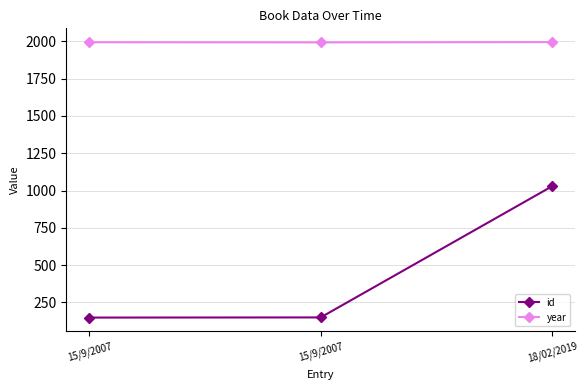

How many data points in year are less than 1993?

1